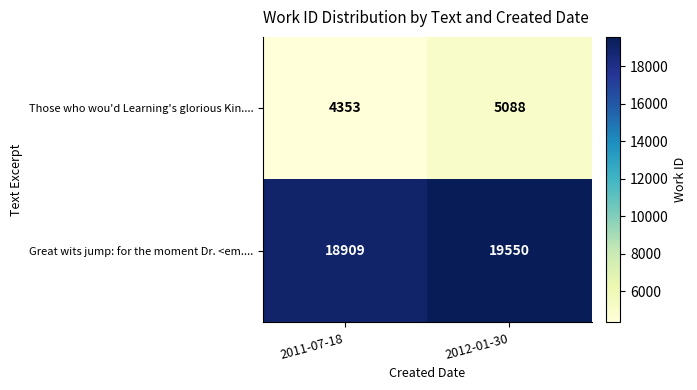

At which category is the sum across all series the highest?

2012-01-30